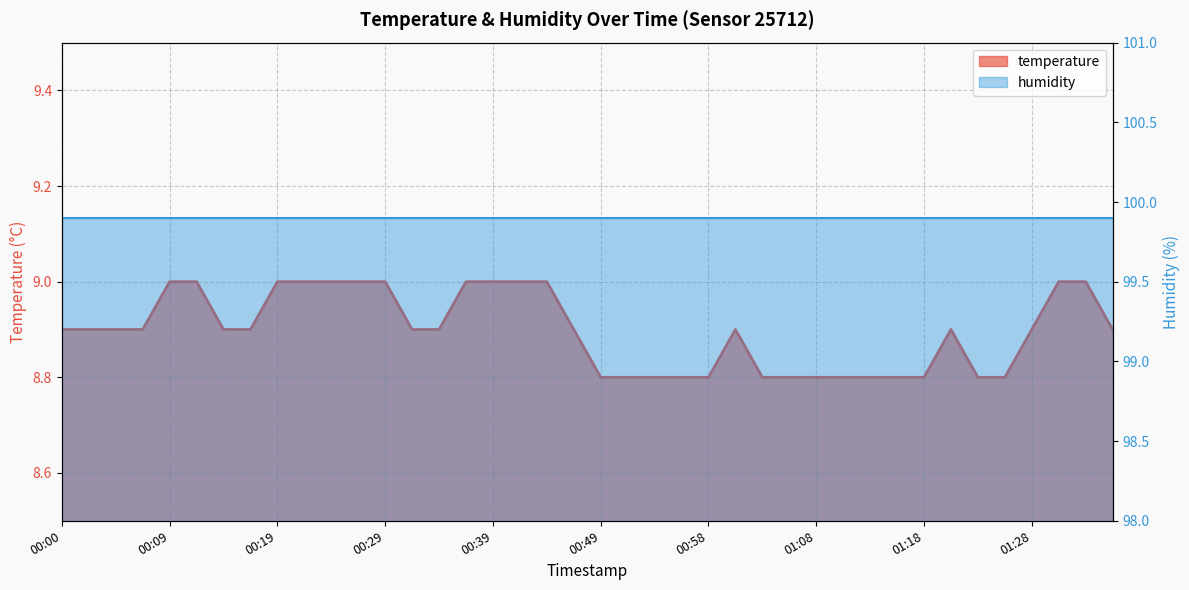

Which has a higher value, 01:23 or 01:20?

01:20